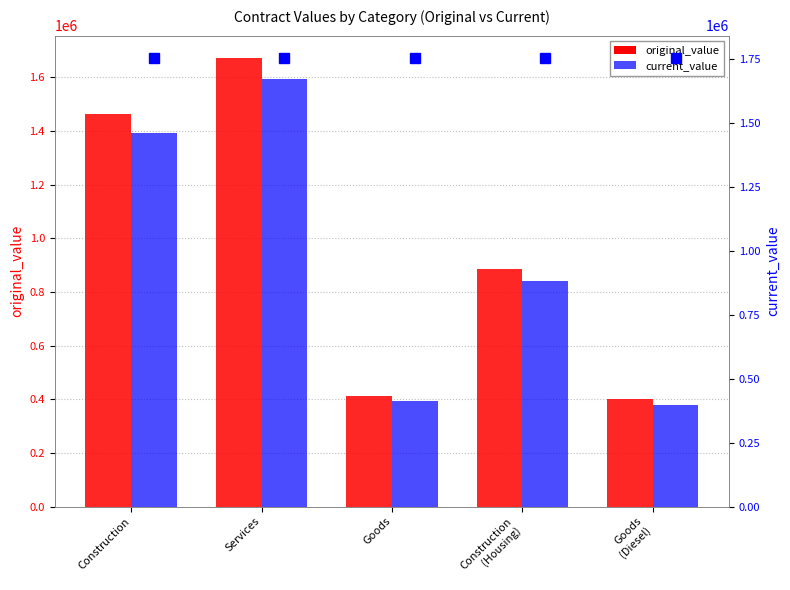

What is the approximate value of current_value at Goods?

412800.0